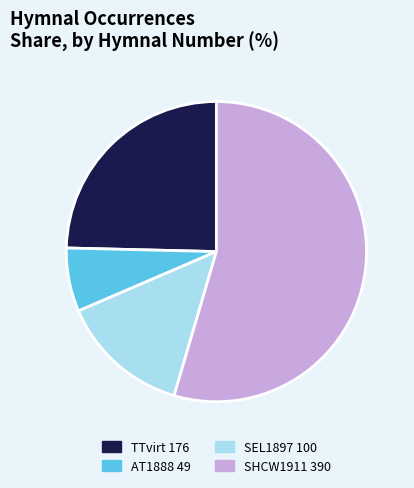

True or false: SHCW1911 390 accounts for 66% of the total.

False